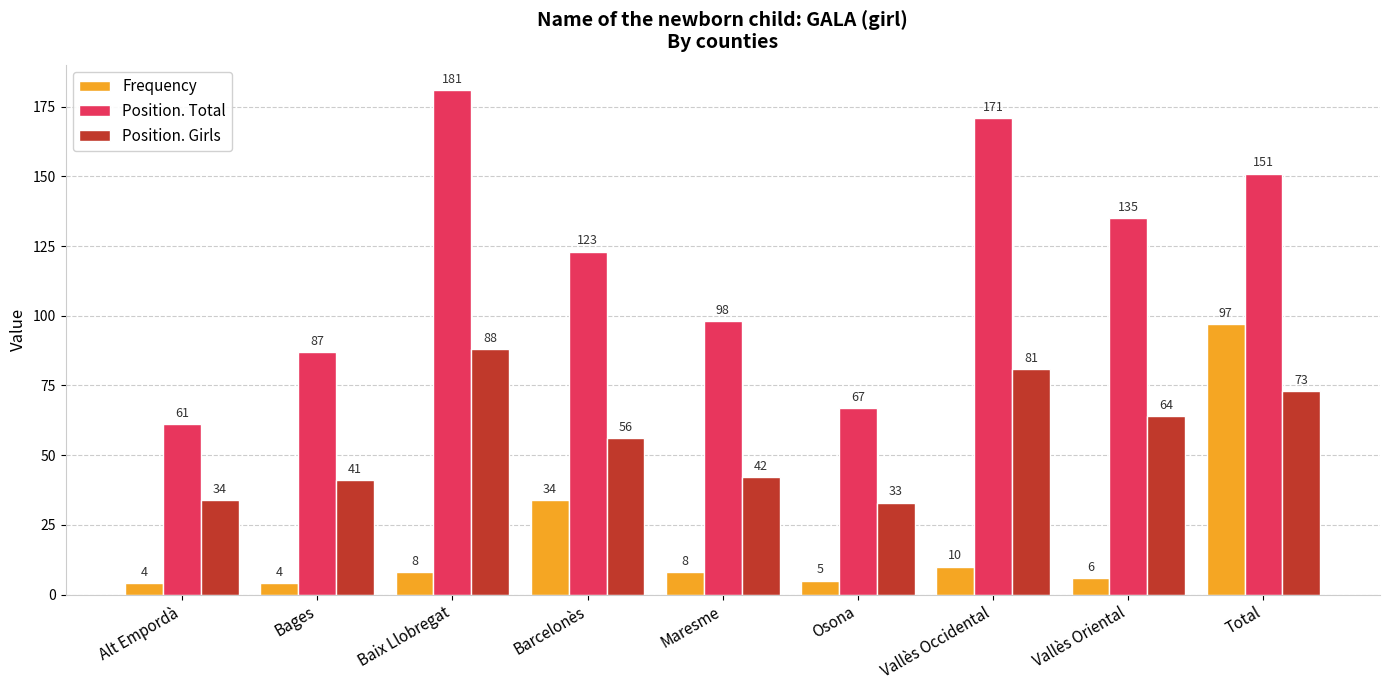

True or false: Position. Girls has a value of 73 at Total.

True